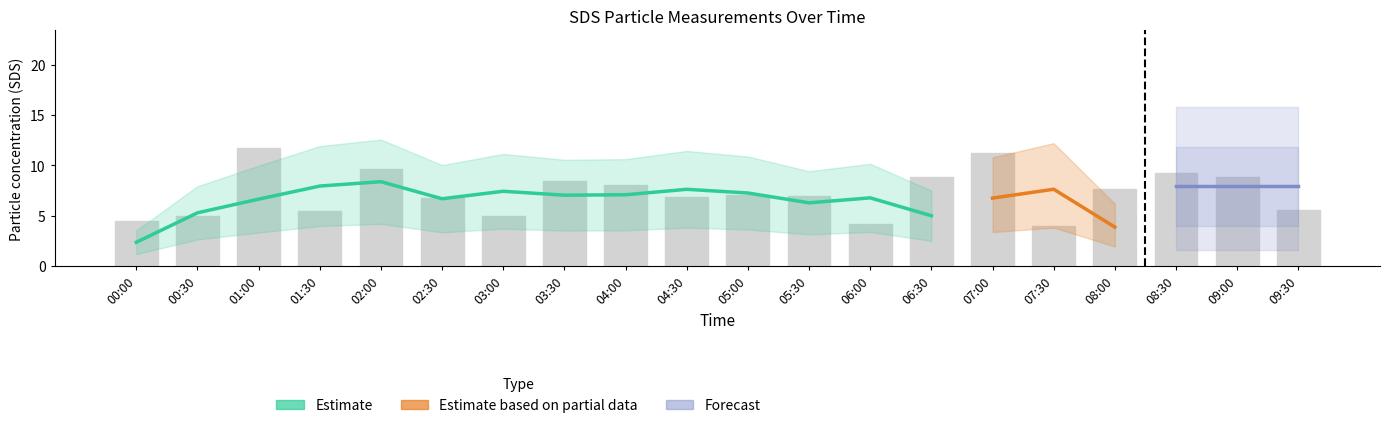

What is the greatest value displayed?

11.7